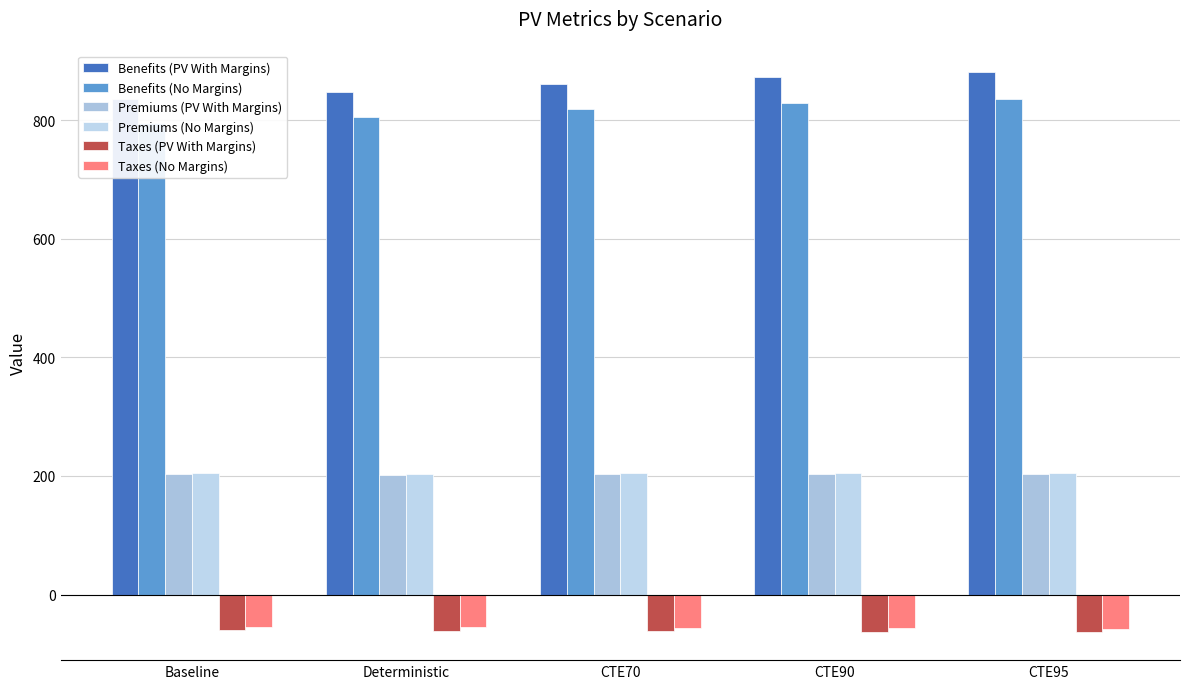

What are all the series names shown in the legend?

Benefits (PV With Margins), Benefits (No Margins), Premiums (PV With Margins), Premiums (No Margins), Taxes (PV With Margins), Taxes (No Margins)